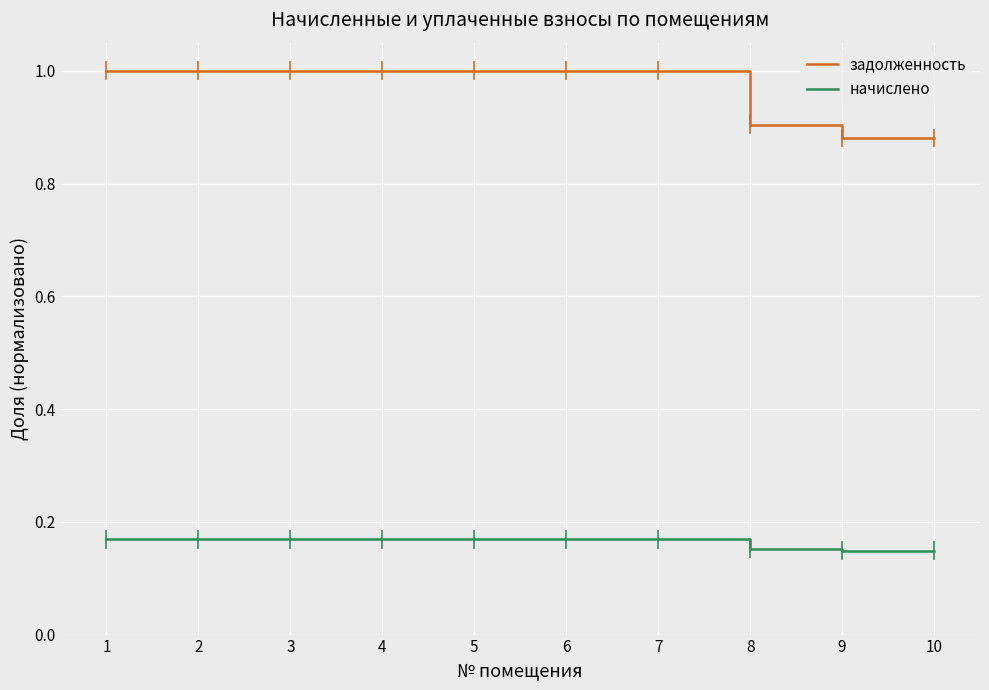

What is the greatest value displayed?

1.0